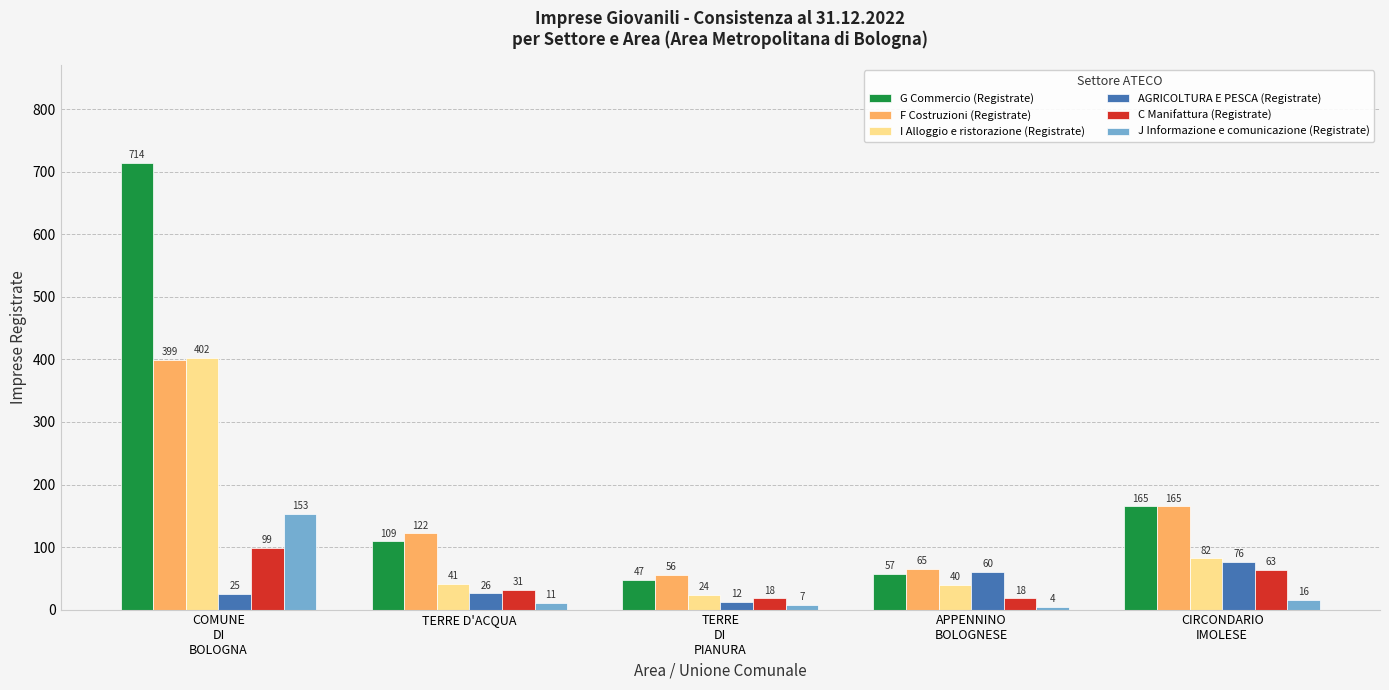

How many bars are there in each group?

6